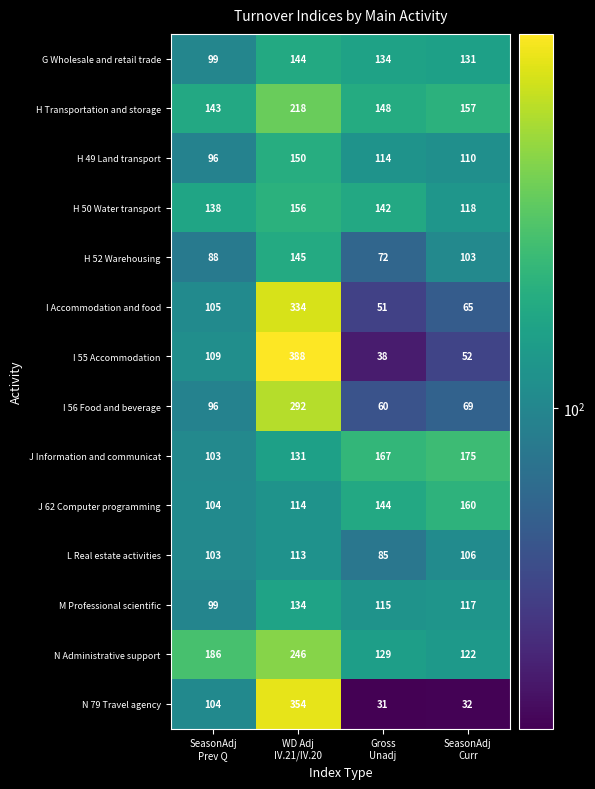

What is the difference between the second highest and minimum values in the H Transportation and storage series?

14